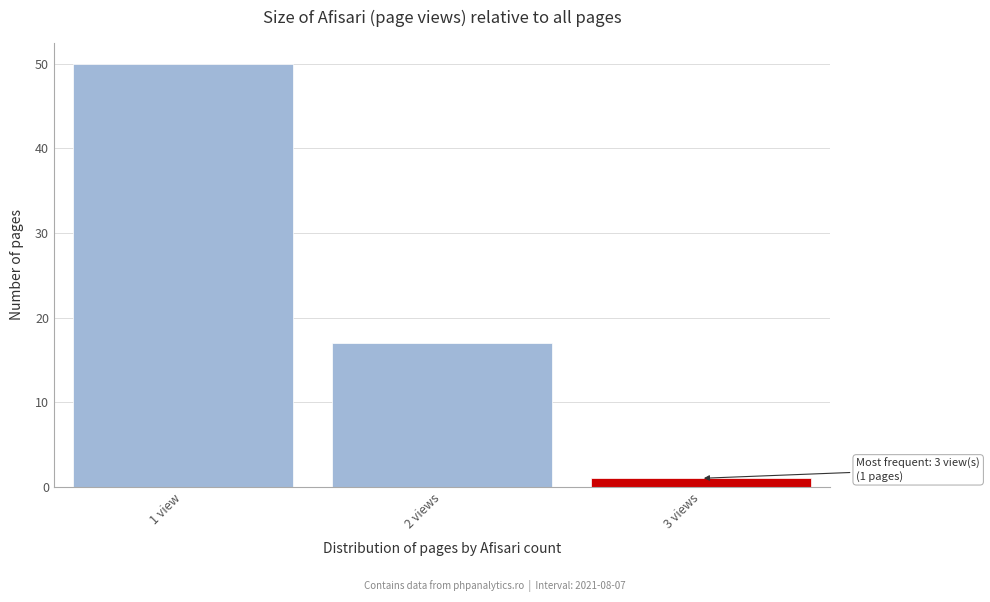

Reading left to right, what are all the values shown in this chart?

1 view=50	2 views=17	3 views=1